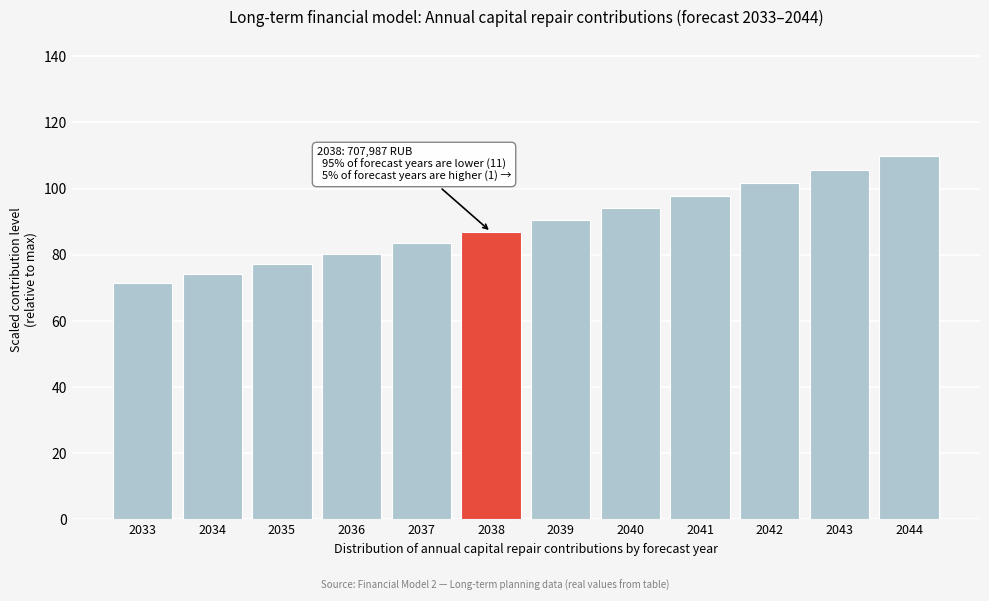

Reading right to left, list all the values displayed in this chart.

2044=110.0	2043=105.8	2042=101.7	2041=97.8	2040=94.0	2039=90.4	2038=86.9	2037=83.6	2036=80.4	2035=77.3	2034=74.3	2033=71.5